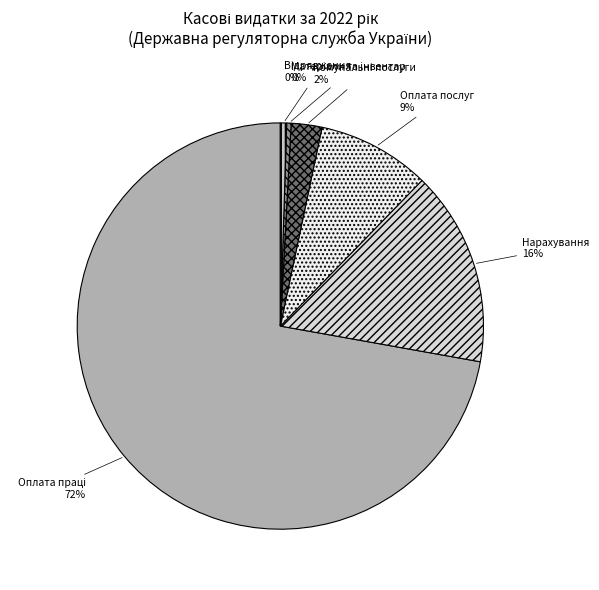

Does any single category account for the majority?

Yes